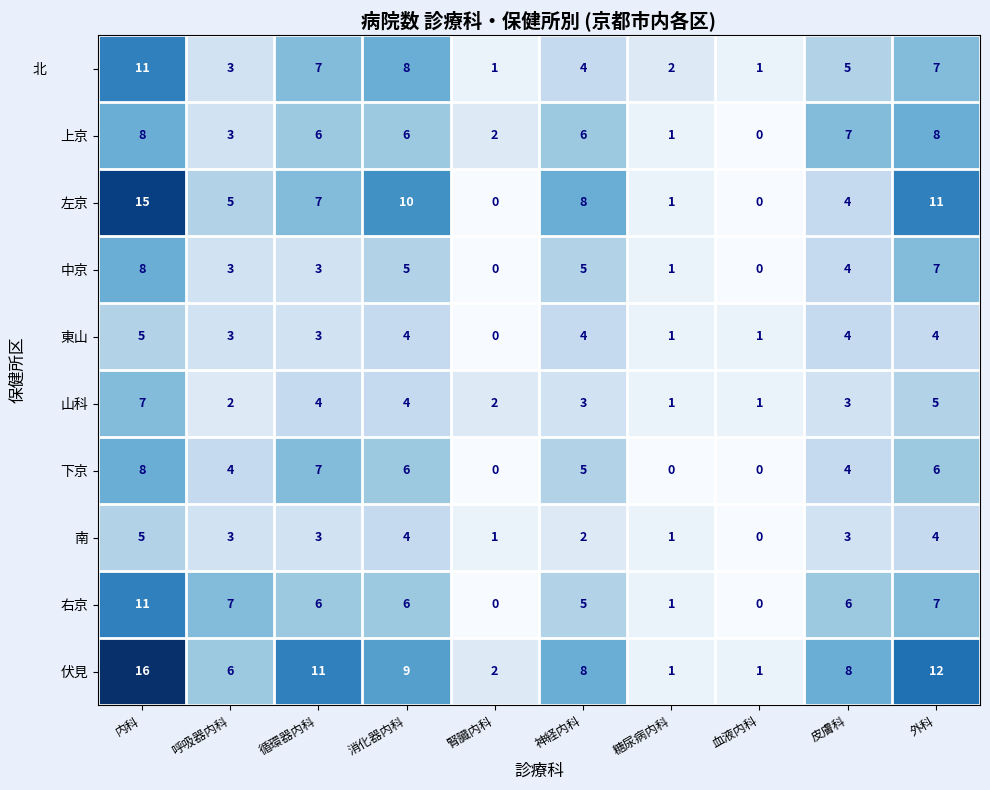

Which series changed the most between 呼吸器内科 and 皮膚科?

上京